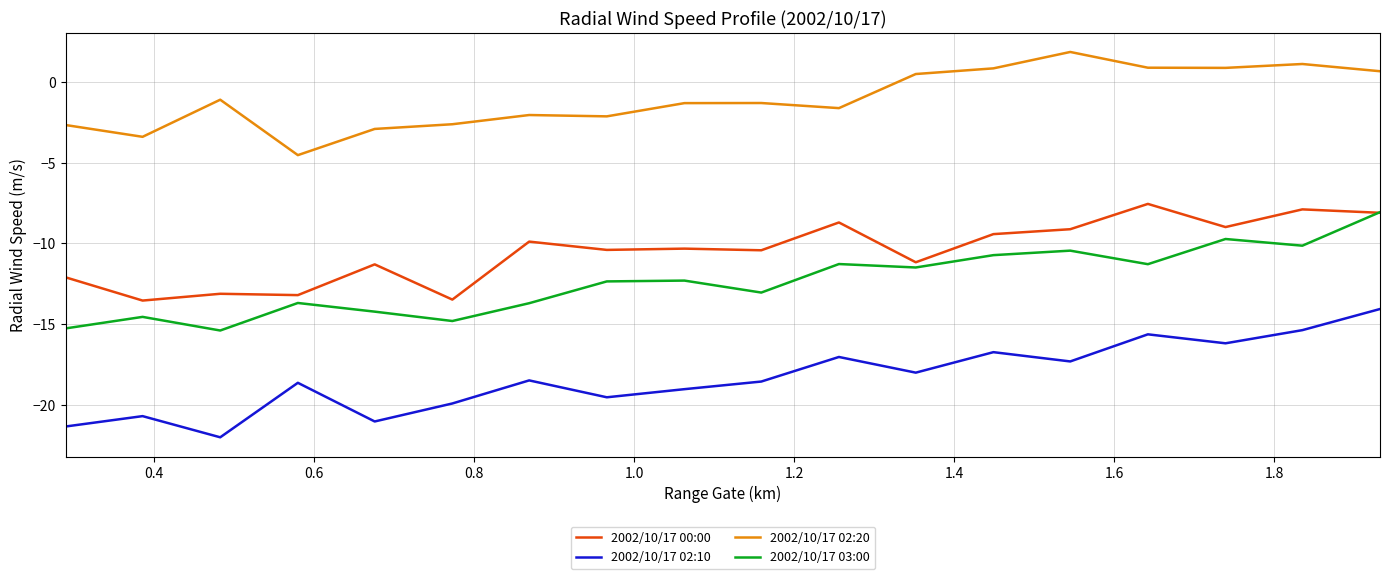

How many values in the 2002/10/17 00:00 series are below -10?

10